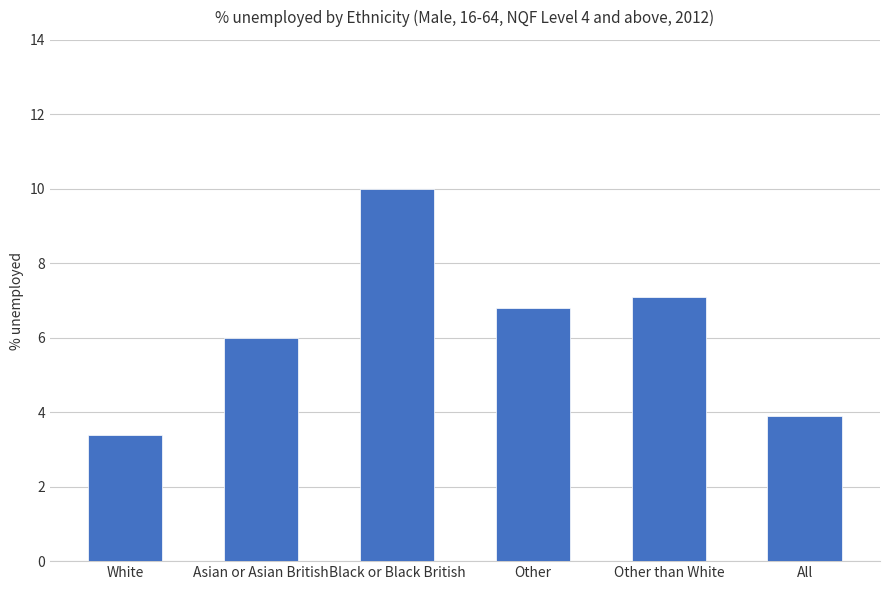

What is the value of the 5th bar from the left?

7.1